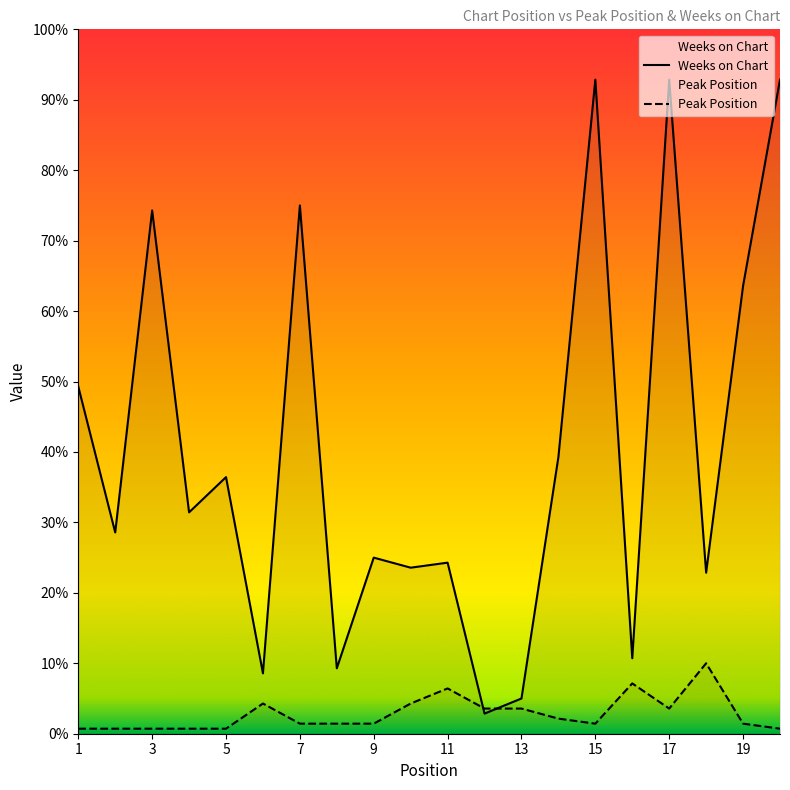

True or false: Peak Position and Weeks on Chart cross at least once.

True